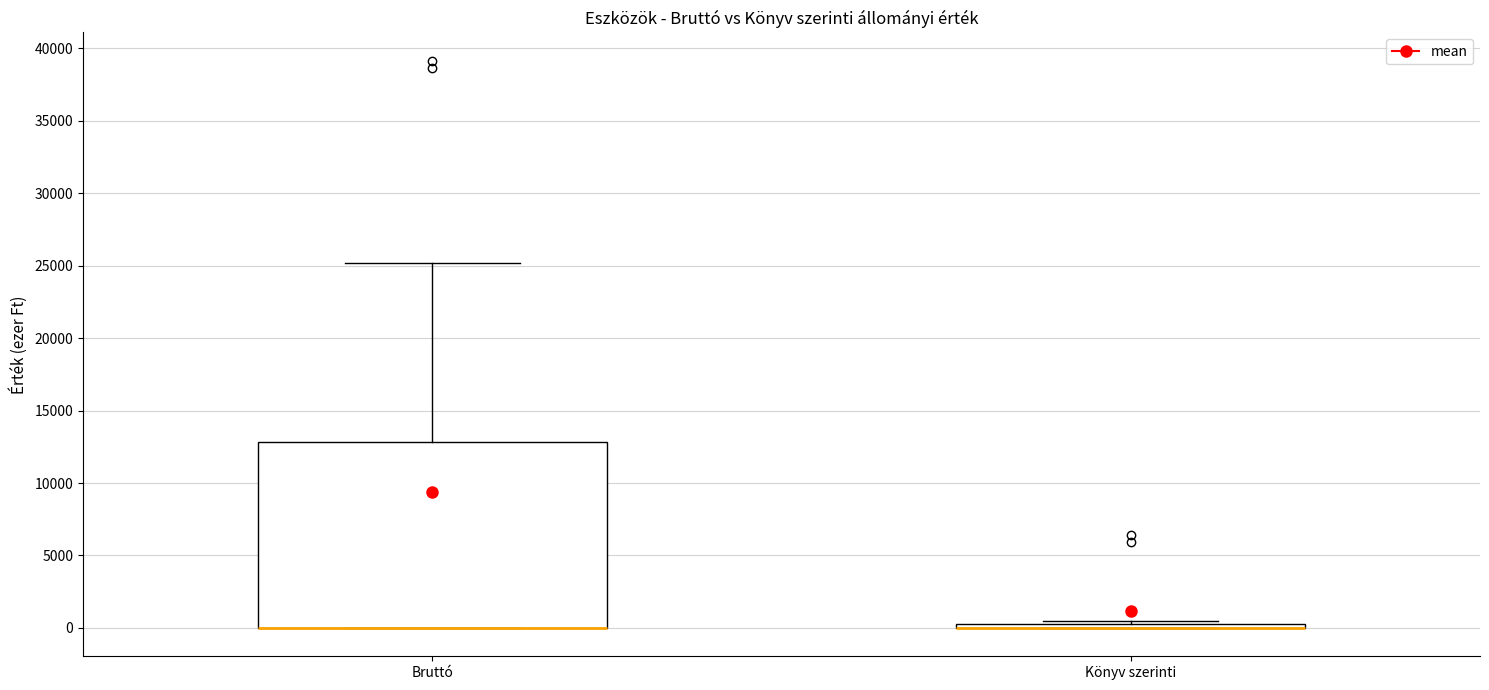

Comparing the boxes themselves (not the whiskers), which one is the tallest?

Bruttó